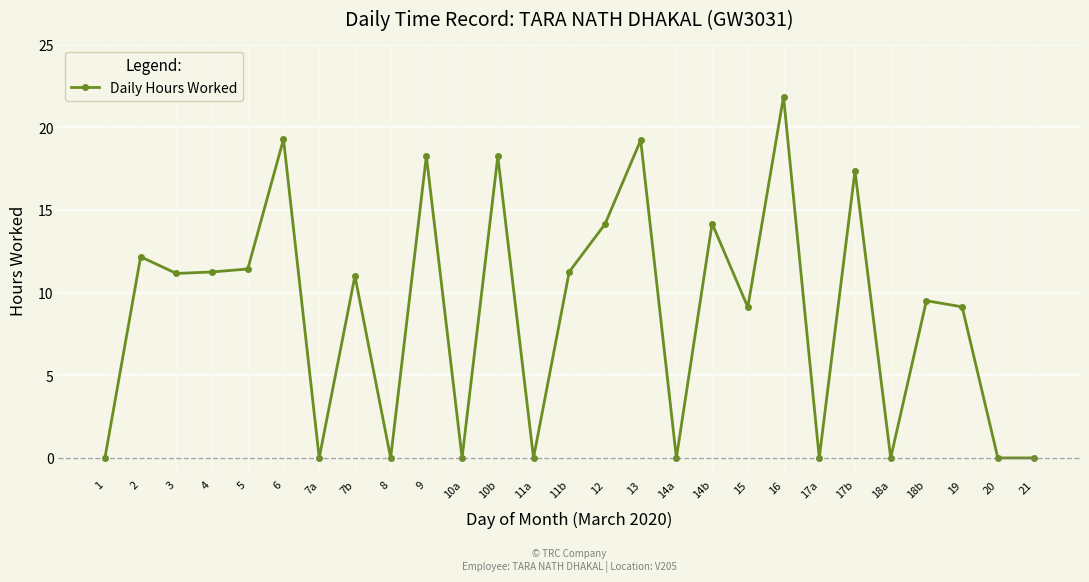

Where is the first local maximum?

2